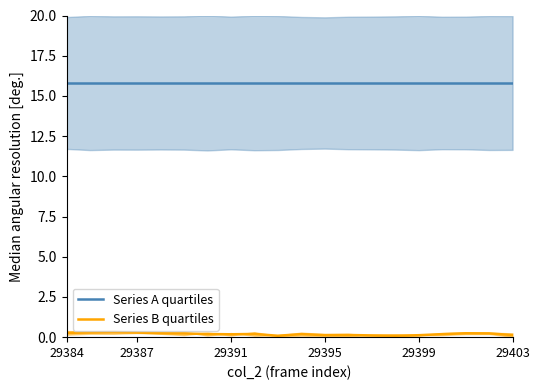

What is the sum of all Series A quartiles values?

316.1